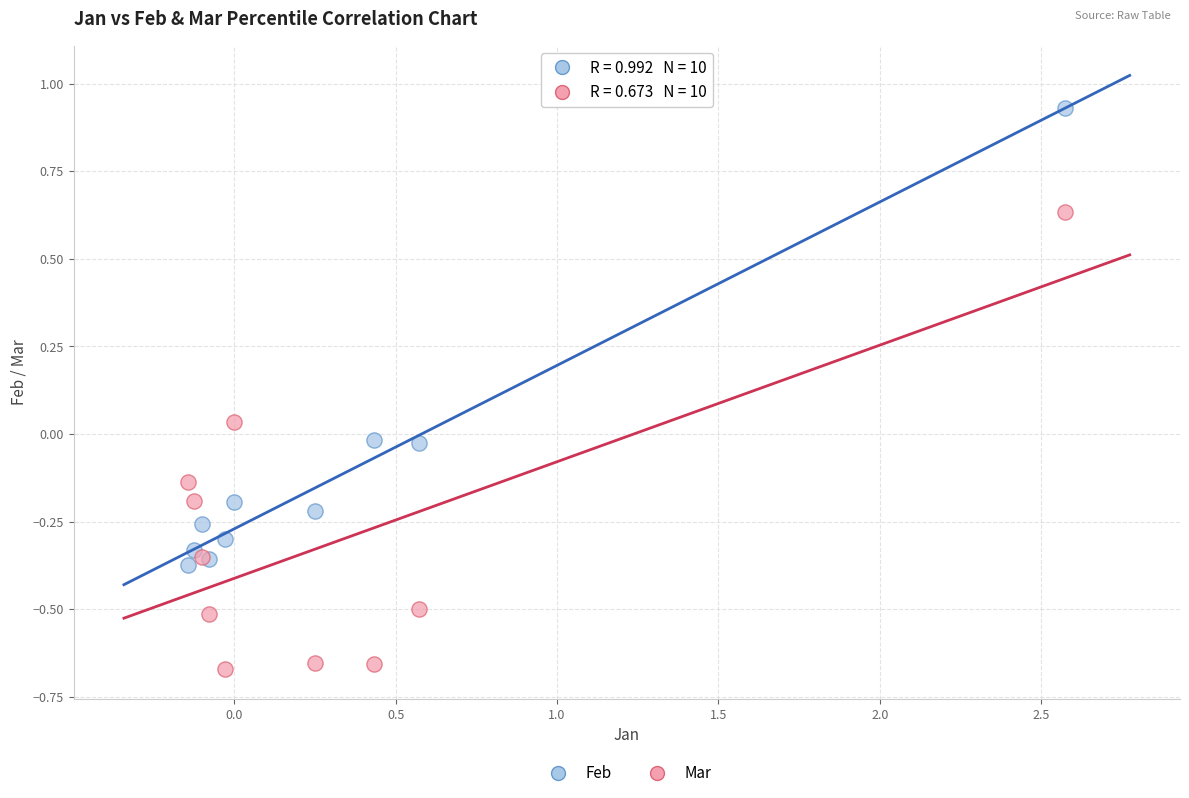

Which series reaches the maximum Y coordinate?

Feb